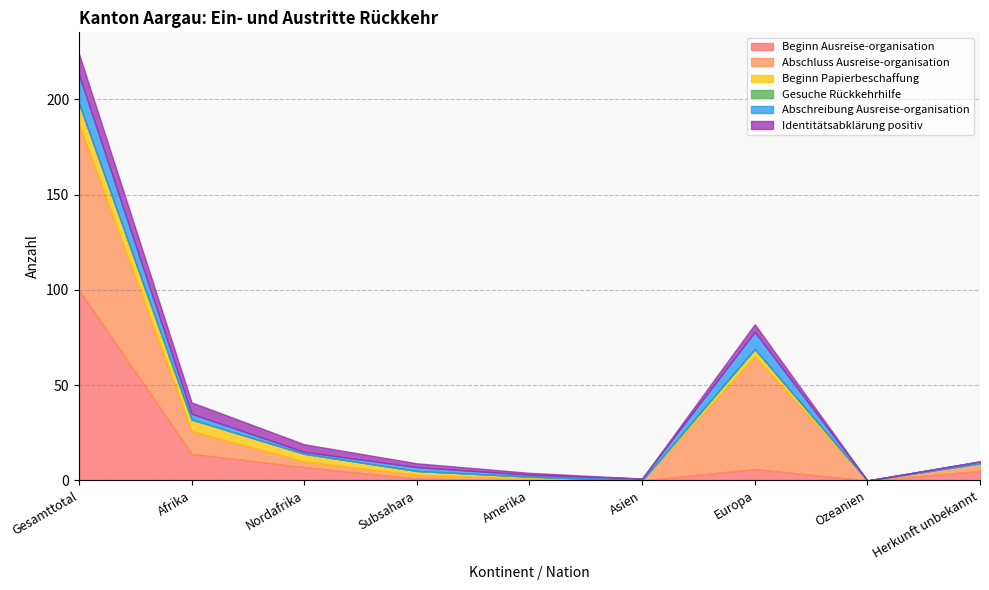

How many intersections are there between Beginn Ausreise-organisation and Abschreibung Ausreise-organisation?

1